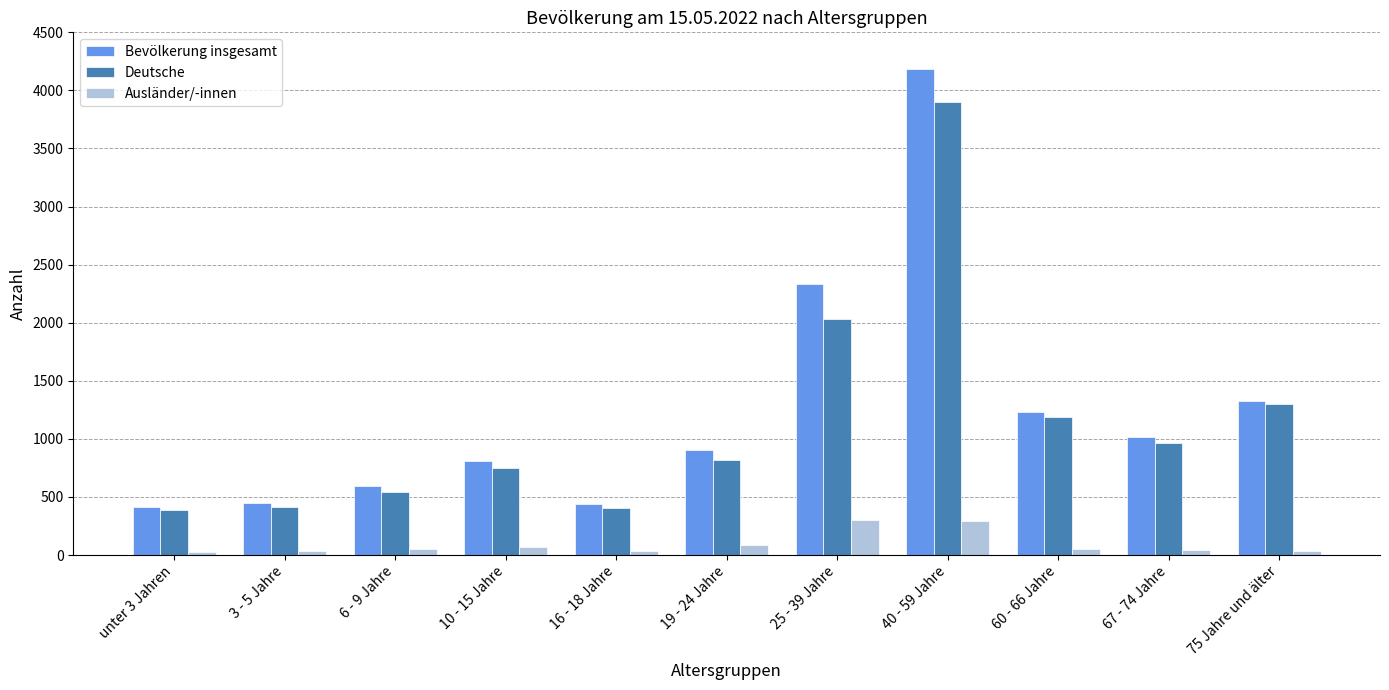

What is the difference between the second highest and second lowest values in the Deutsche series?

1633